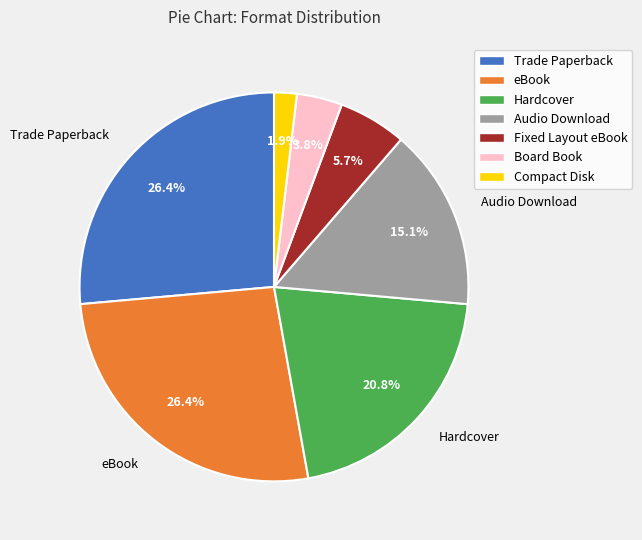

Is there a majority slice in this chart?

No